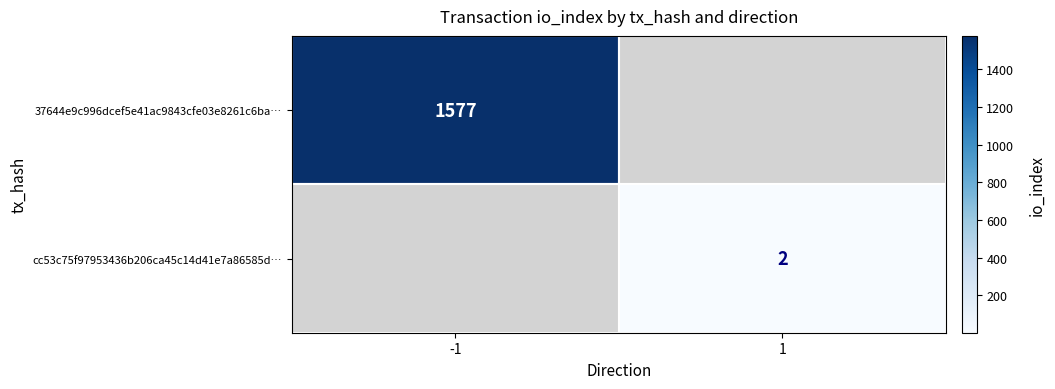

The value of 37644e9c996dcef5e41ac9843cfe03e8261c6ba… at -1 is 1577. True or false?

True